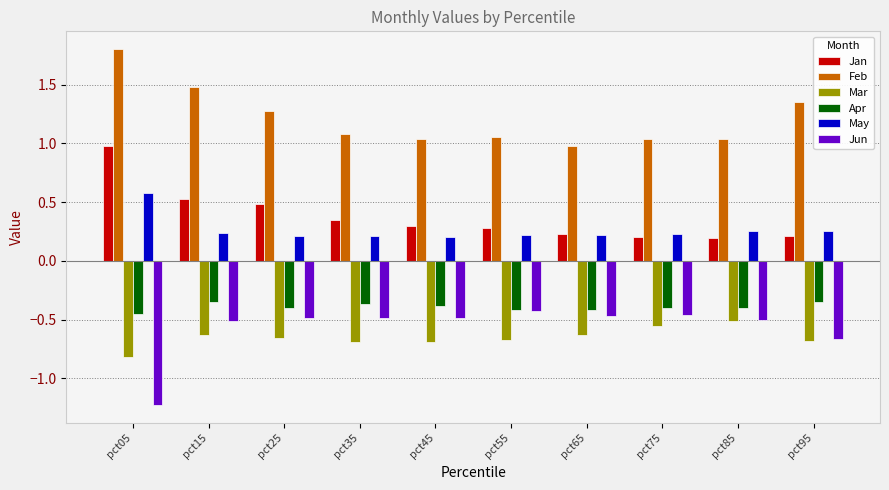

What is the sum of all Feb values?

12.1